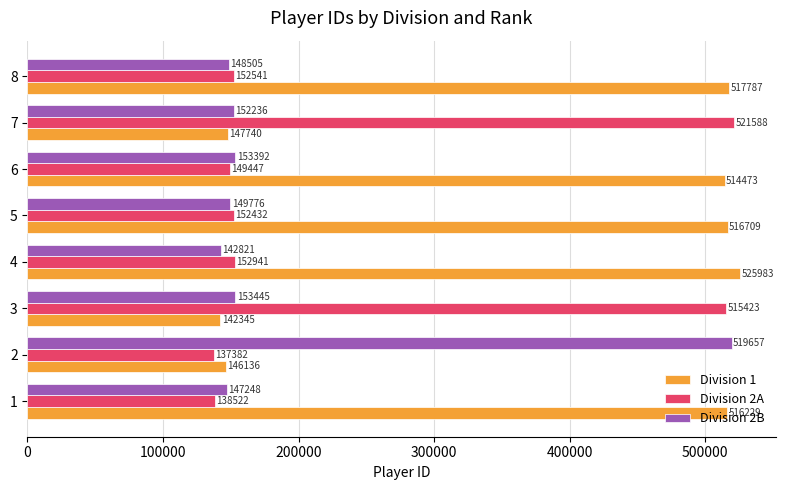

How many categories are shown in the chart?

8